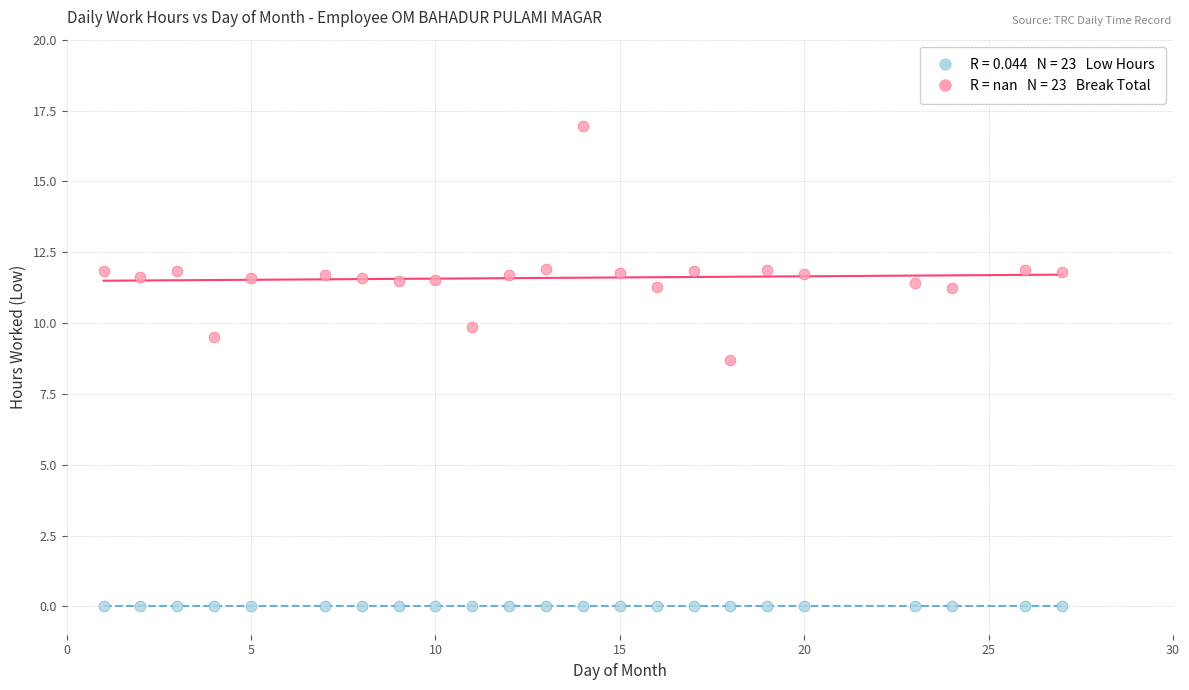

Across all series, what Y value is closest to 8?

8.7